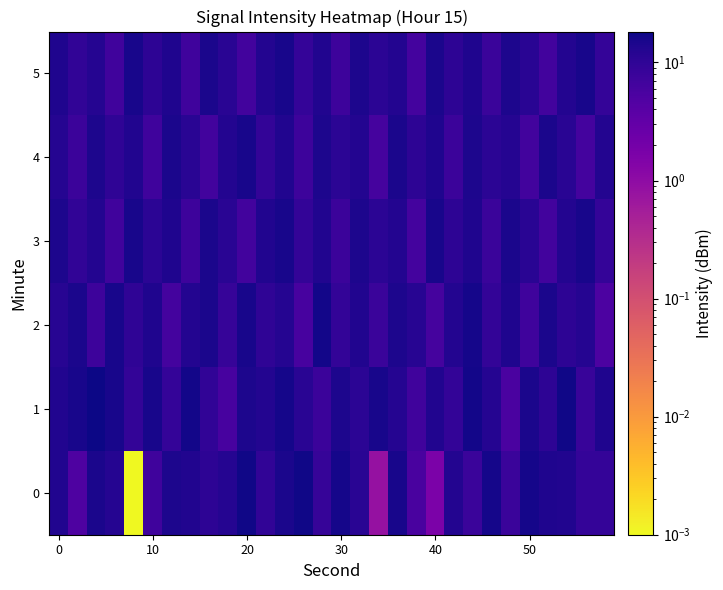

At how many categories does at least one series exceed 5?

30